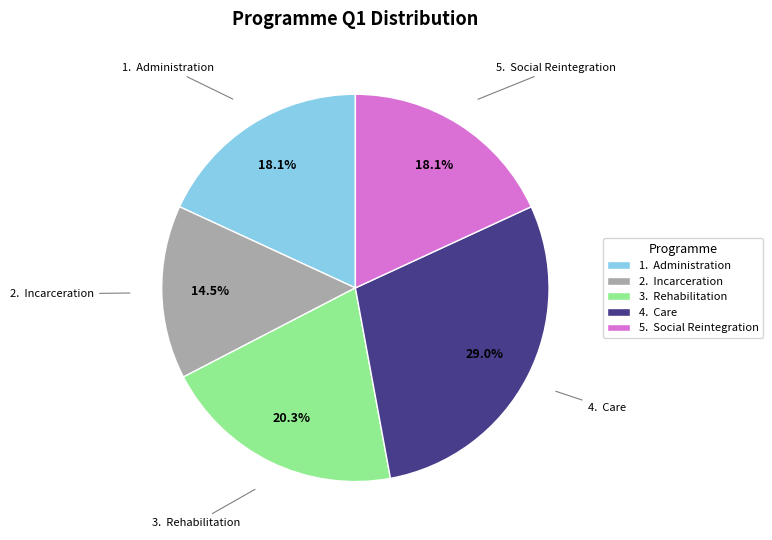

Which category has the biggest portion of the pie?

4. Care